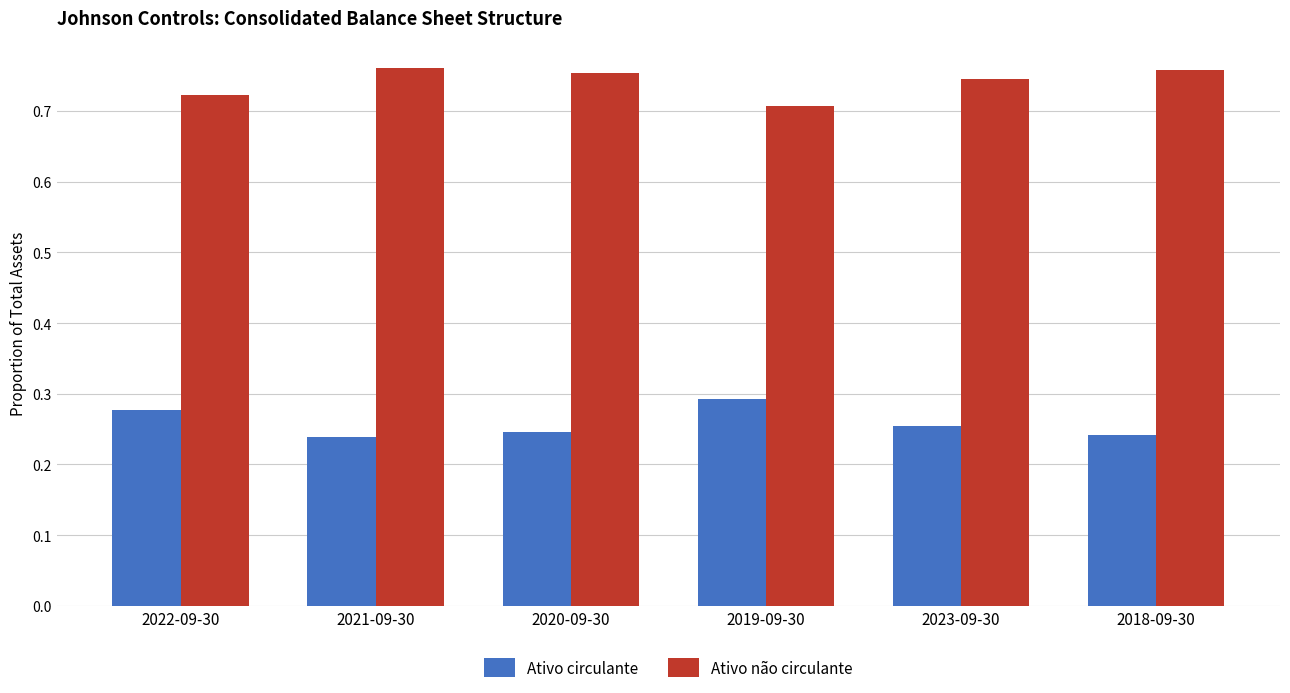

How many Ativo não circulante values are between 0 and 1?

6